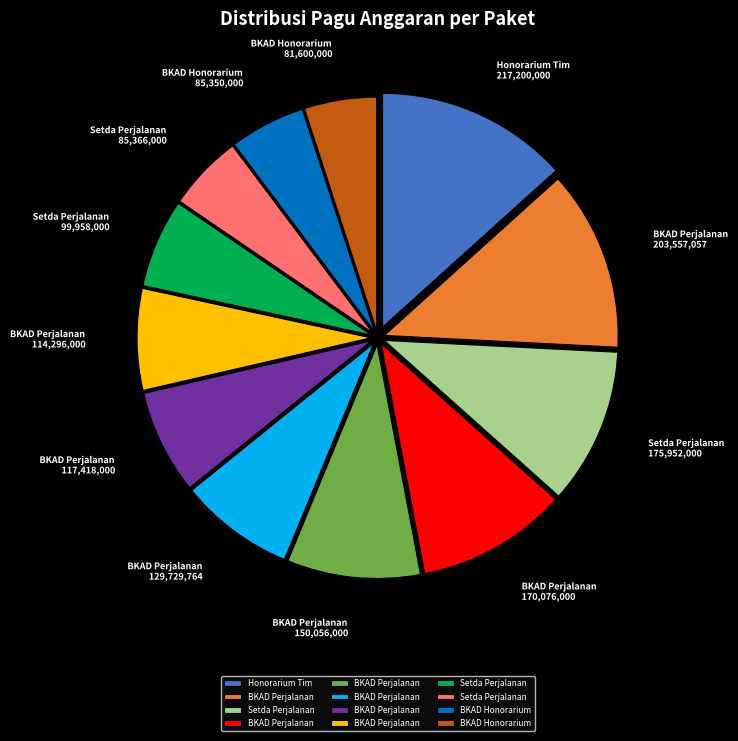

Does any single category account for the majority?

No